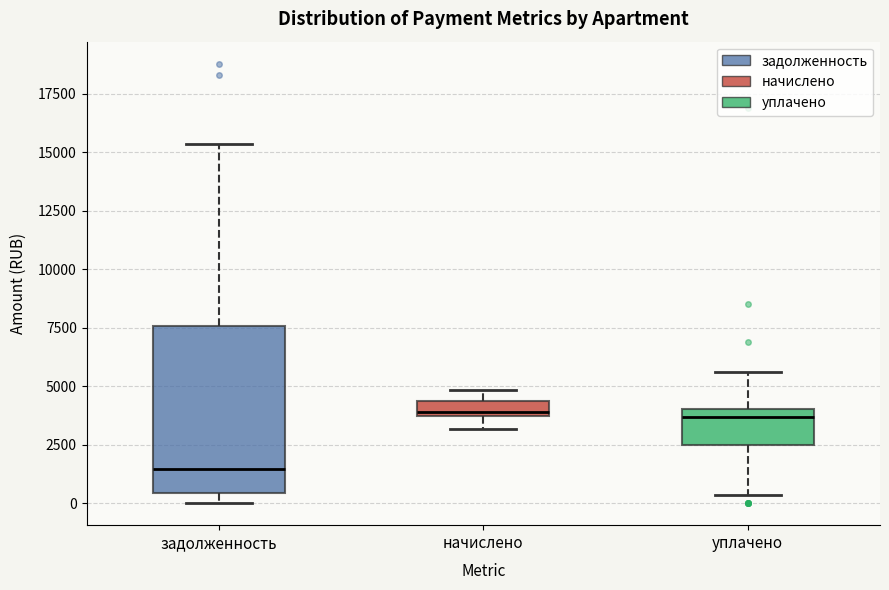

Comparing the boxes themselves (not the whiskers), which one is the tallest?

задолженность